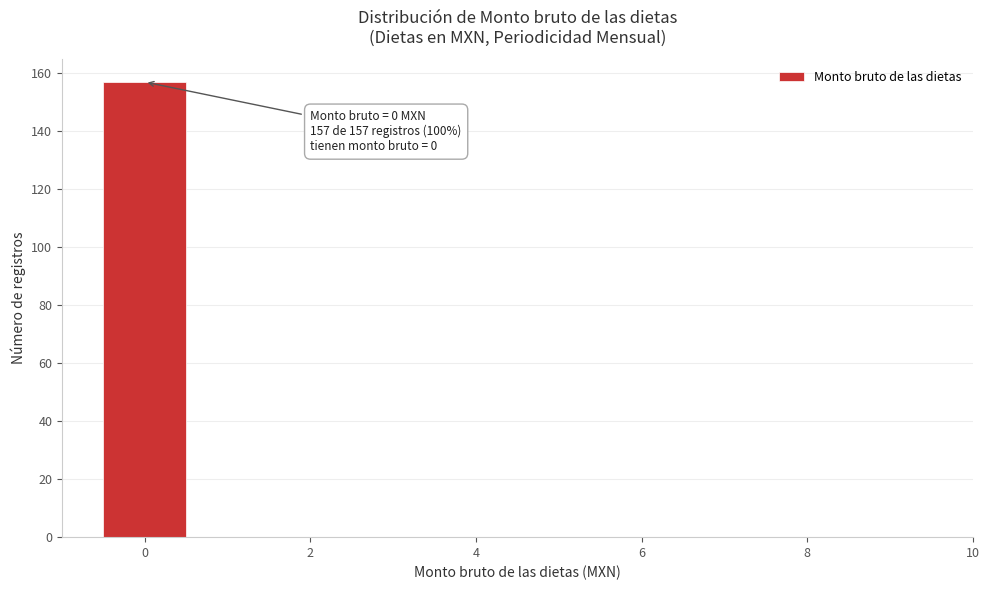

Over which range of the x-axis is the bar tallest?

-0.5 to 0.5